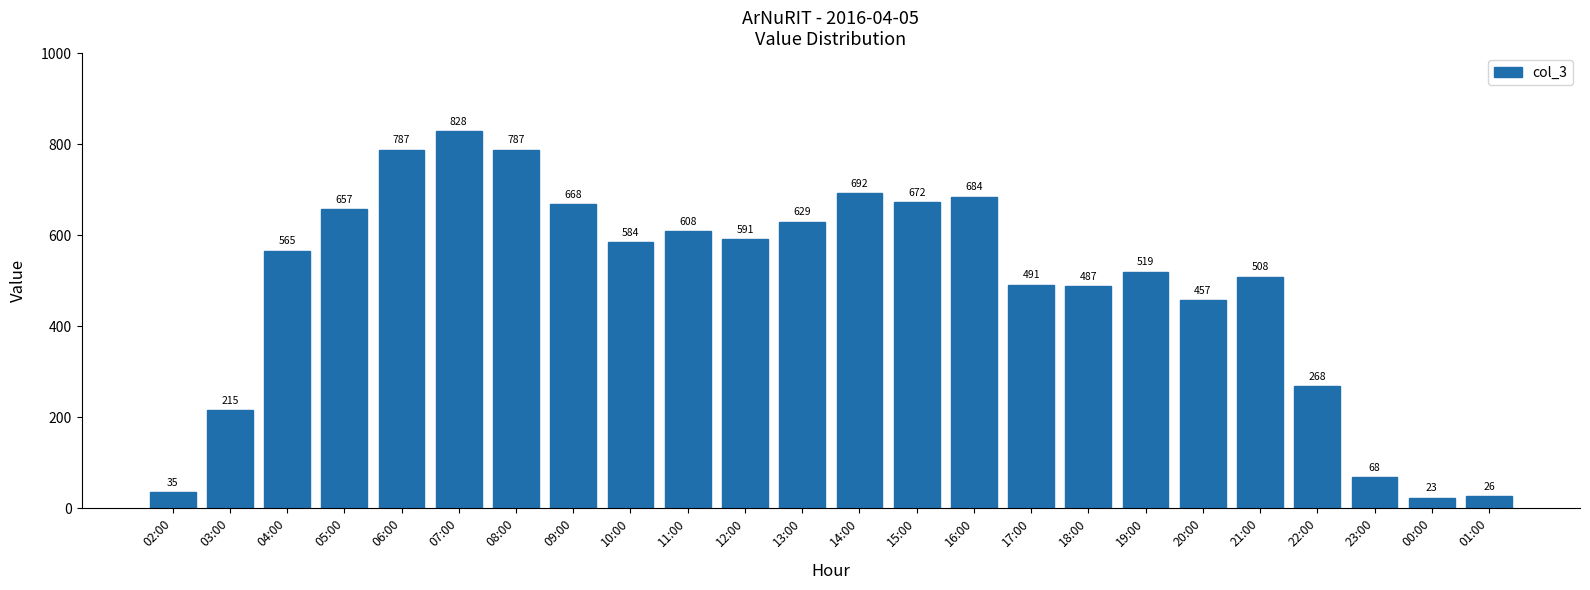

Reading left to right, transcribe all the data shown in this chart.

35	215	565	657	787	828	787	668	584	608	591	629	692	672	684	491	487	519	457	508	268	68	23	26